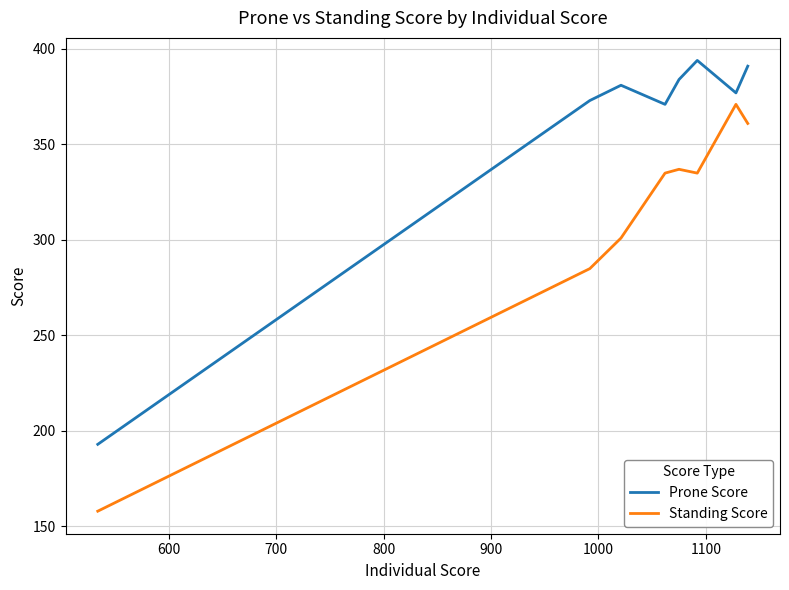

True or false: Standing Score has more than 0 points higher than both neighbors.

True